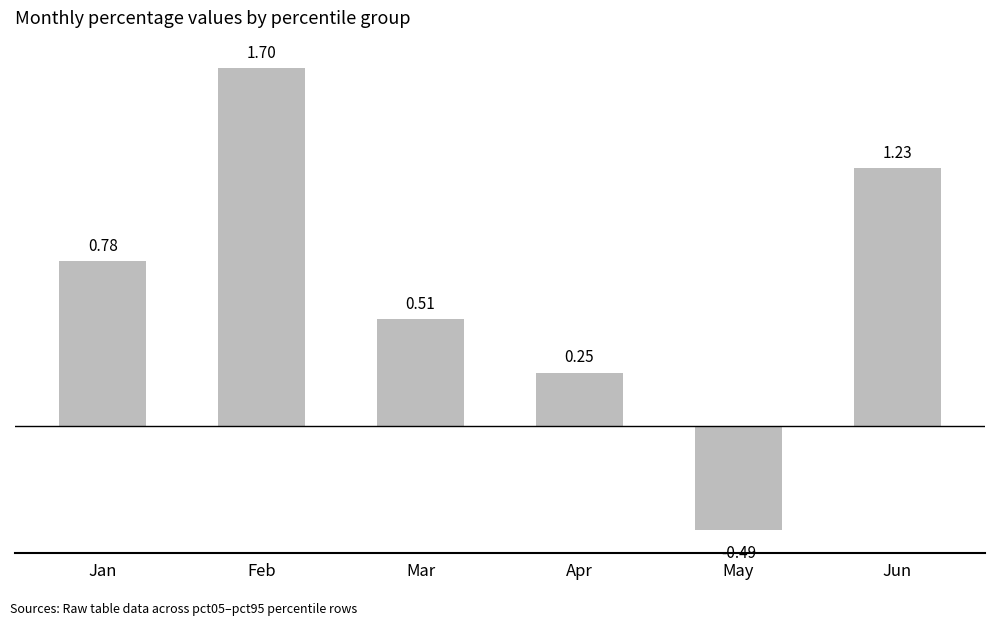

List the labels in order of value, largest first.

Feb, Jun, Jan, Mar, Apr, May